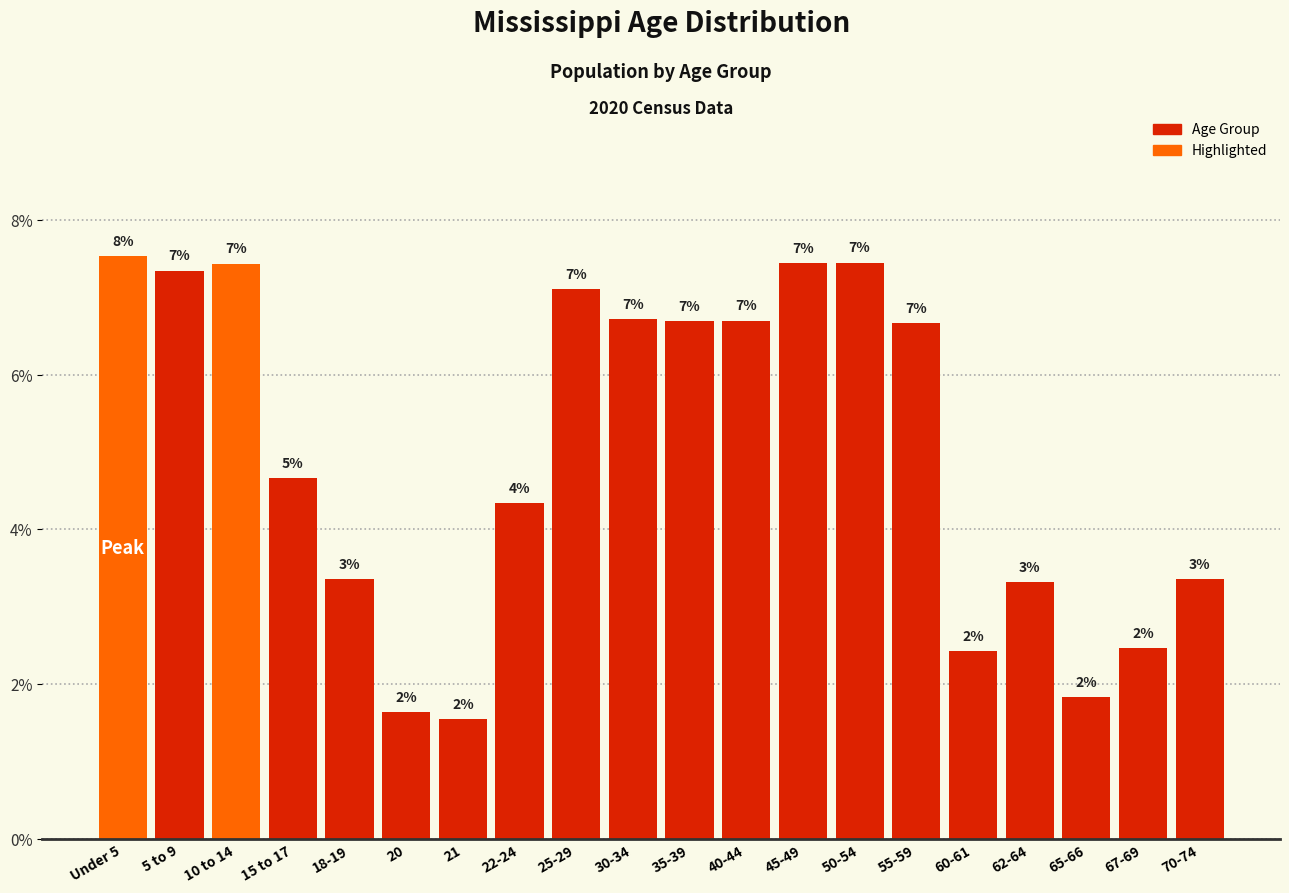

Are the bars horizontal?

No